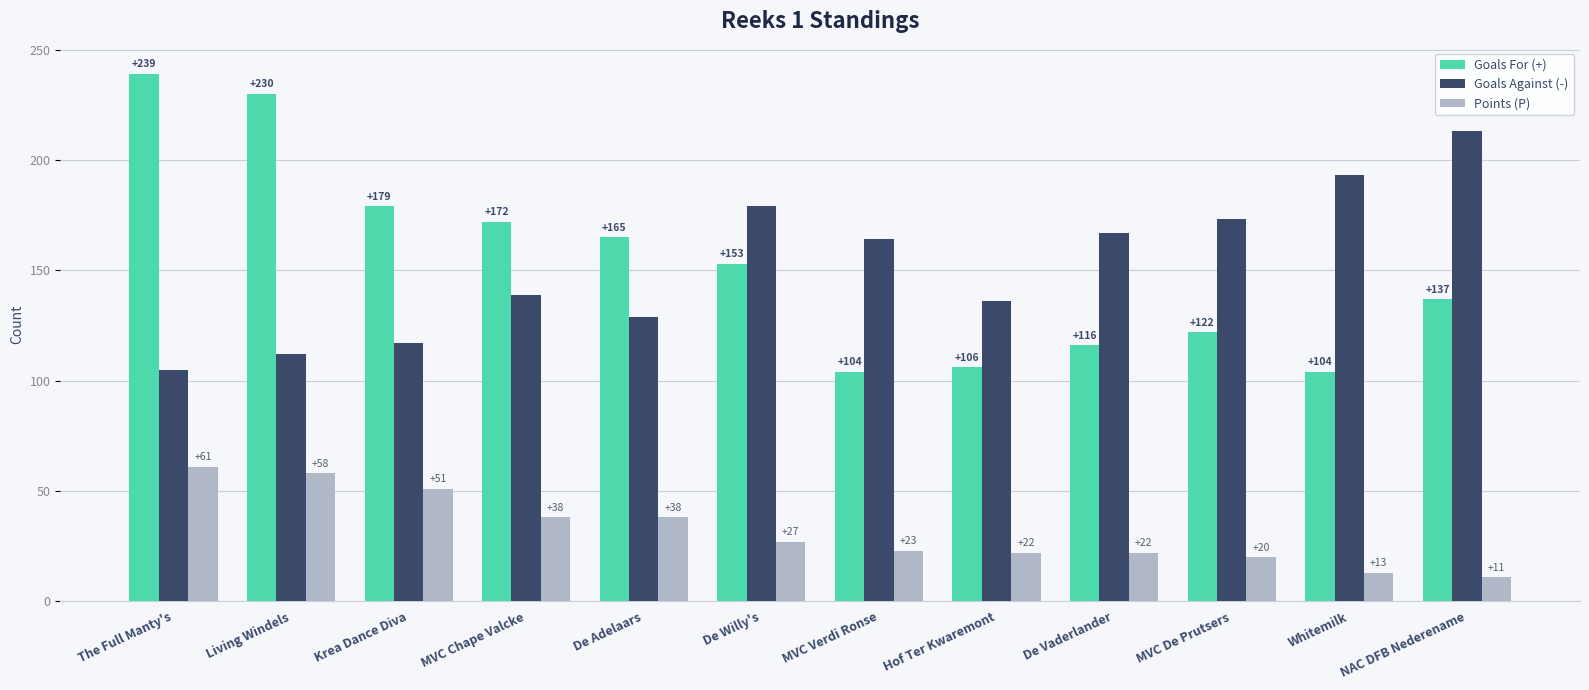

How many series are shown in this chart?

3